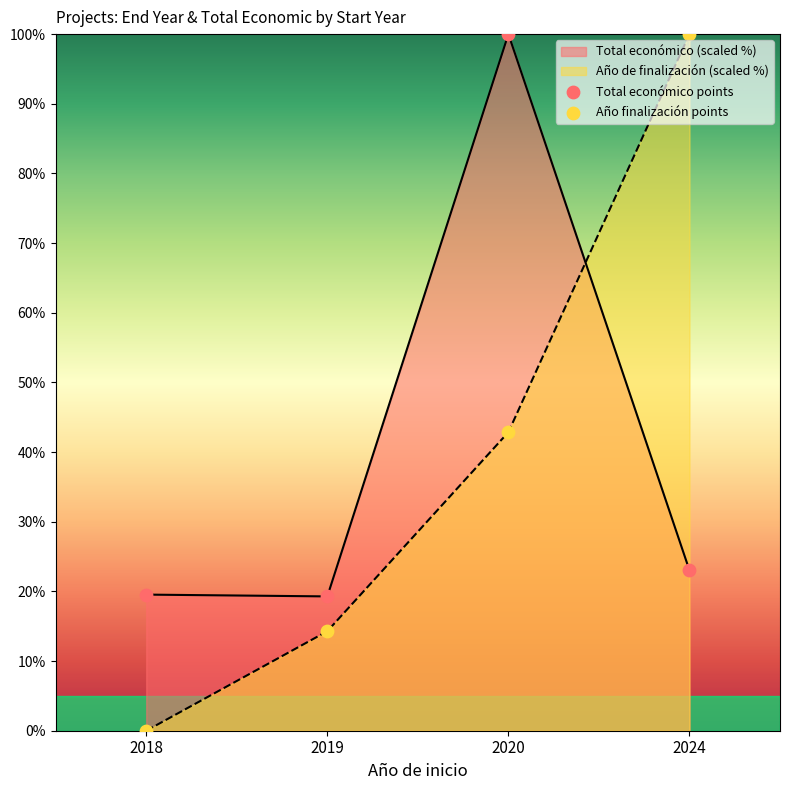

At how many categories does at least one series exceed 95?

2